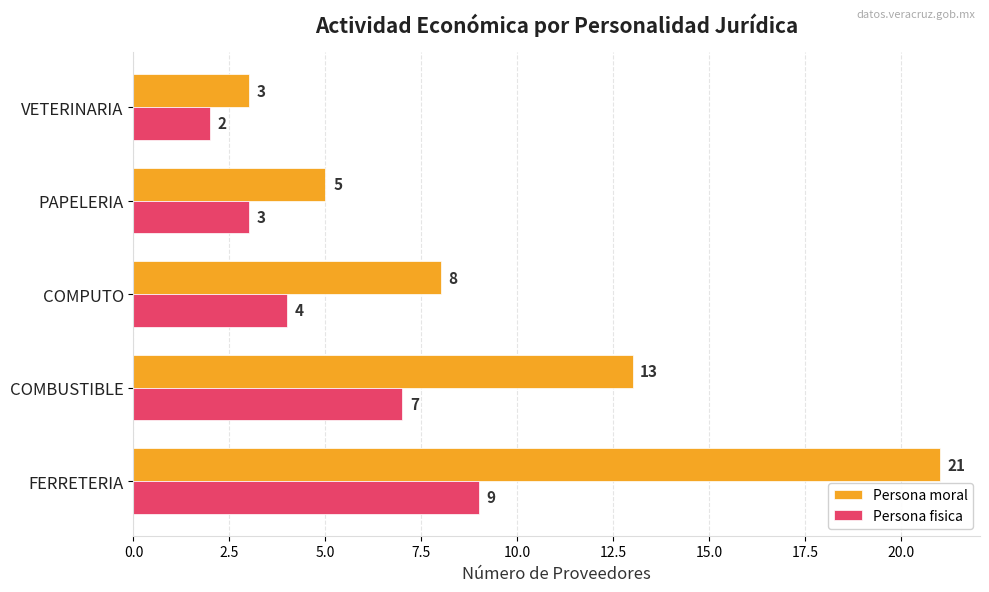

What are all the series names shown in the legend?

Persona moral, Persona fisica